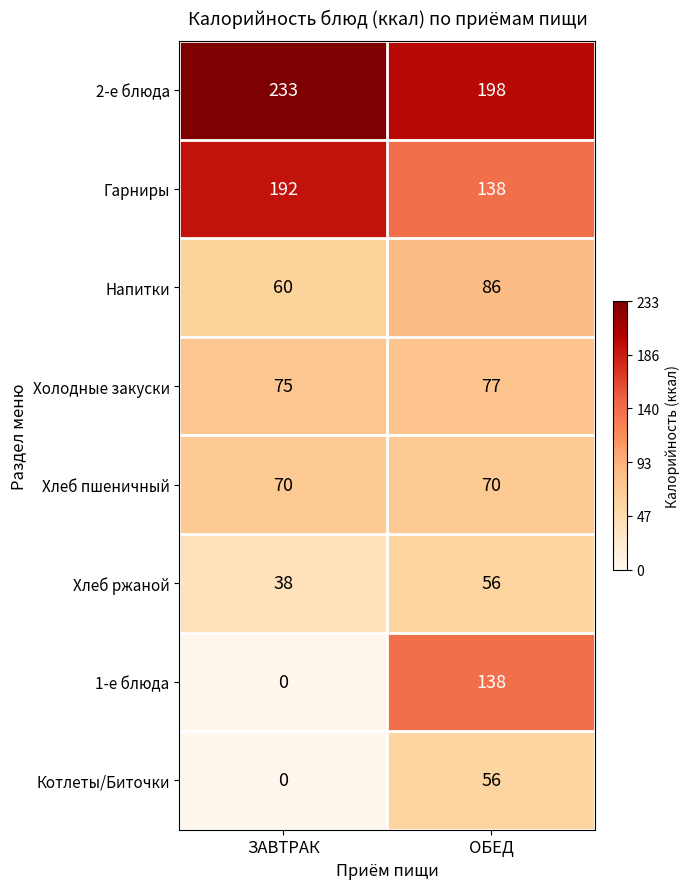

Is it true that Хлеб ржаной equals 50 at ЗАВТРАК?

False